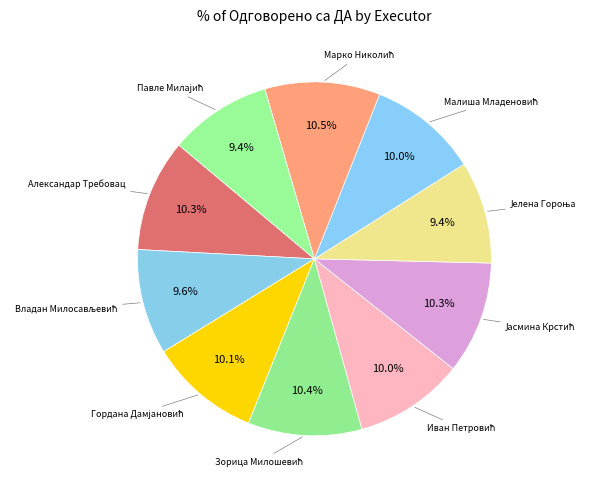

How many slices are in this pie chart?

10